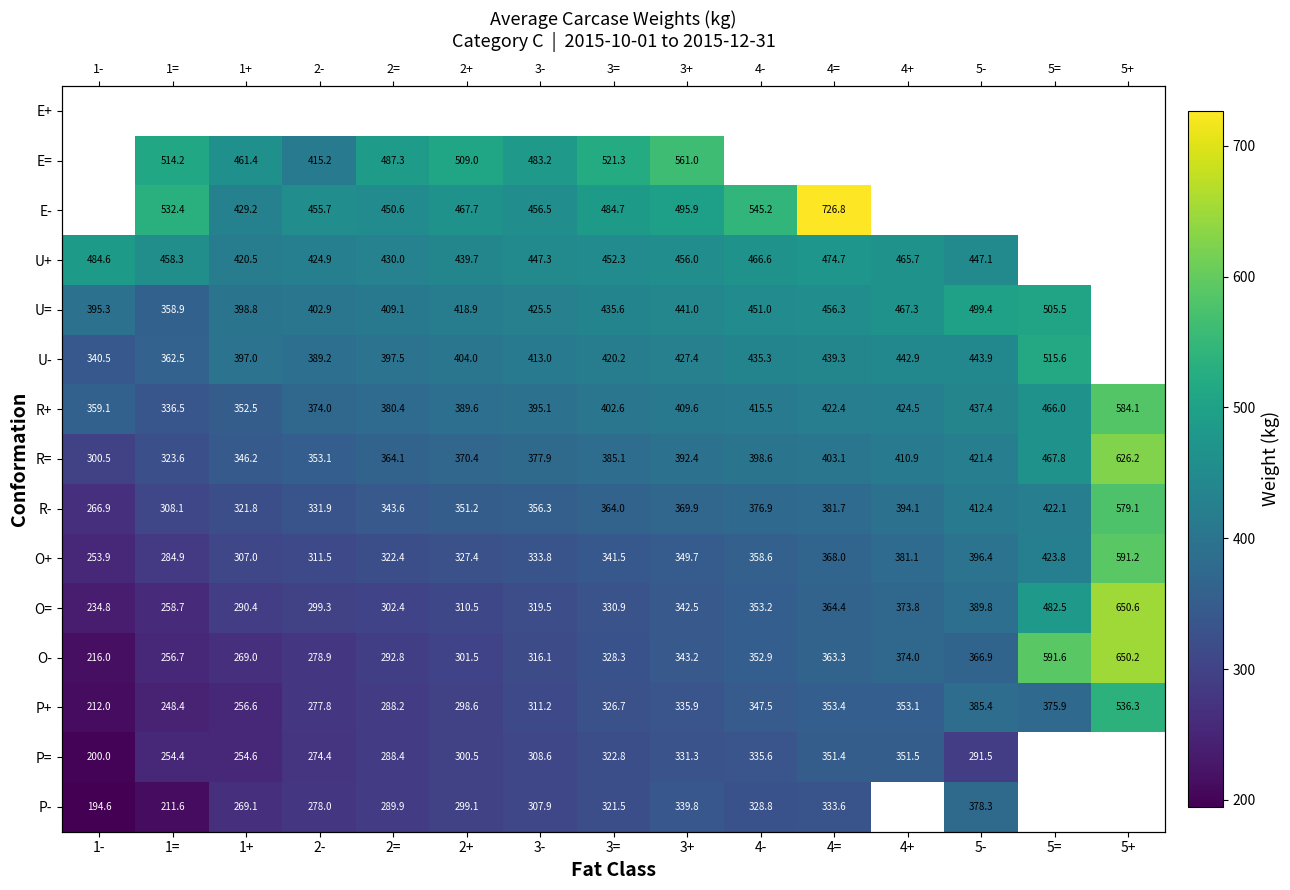

How many categories are shown in the chart?

15